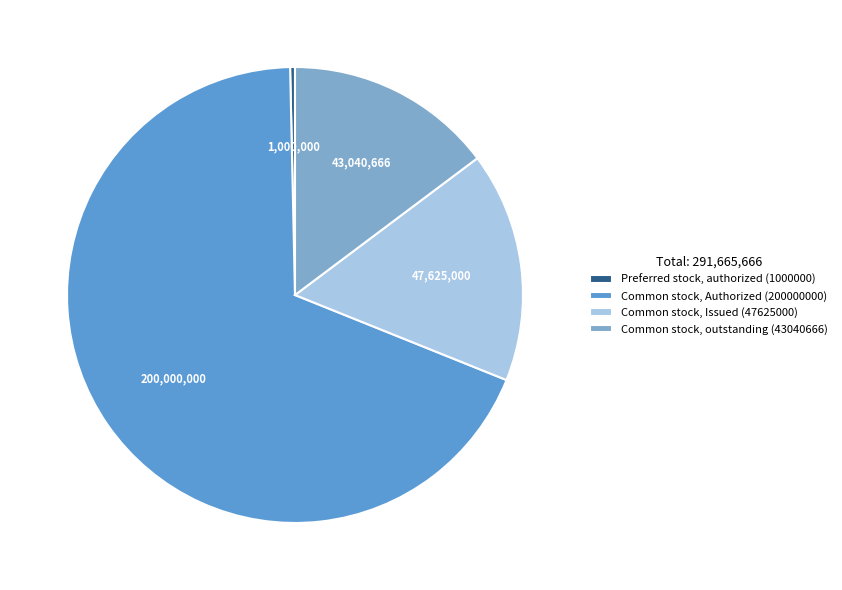

The Common stock, Authorized (200000000) slice represents 54% of the pie. True or false?

False